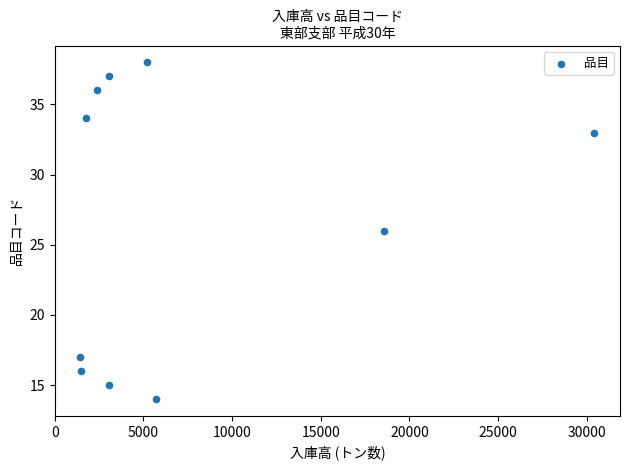

What is the range of X values (max minus min)?

28995